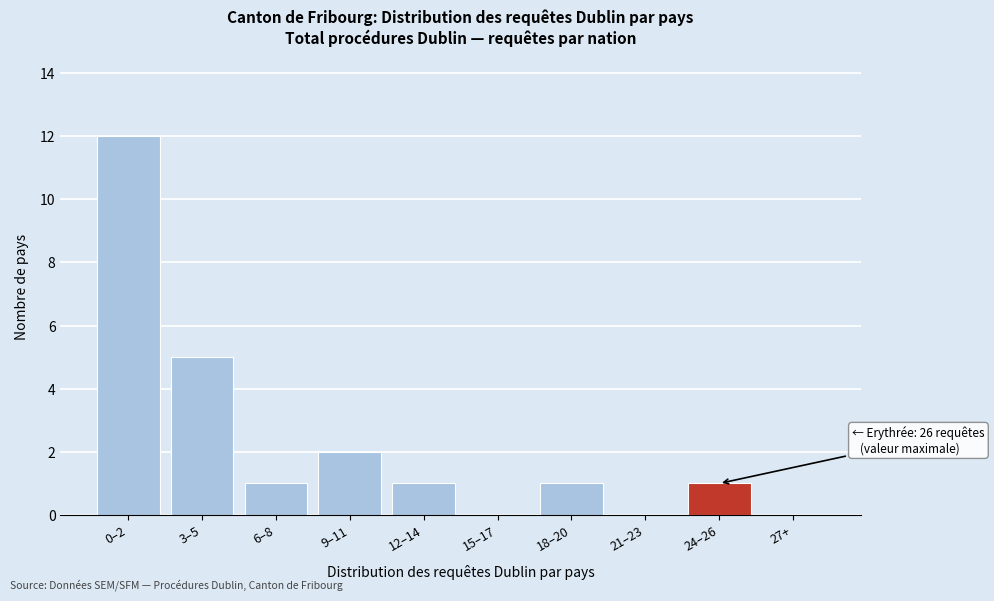

Reading left to right, list all the values displayed in this chart.

0–2=12	3–5=5	6–8=1	9–11=2	12–14=1	15–17=0	18–20=1	21–23=0	24–26=1	27+=0